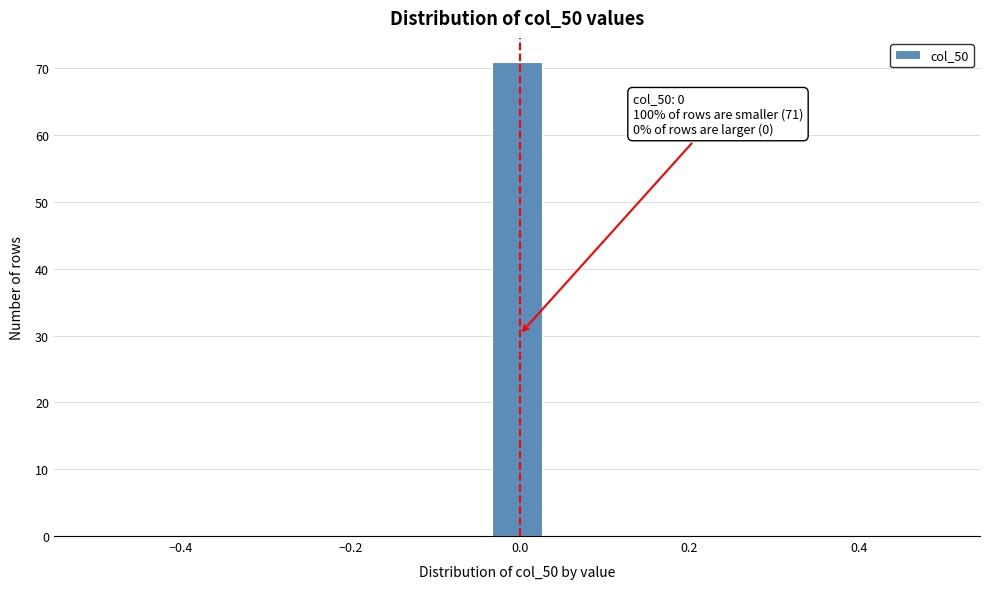

Read against the x-axis, roughly where is the centre of the tallest bar?

0.00